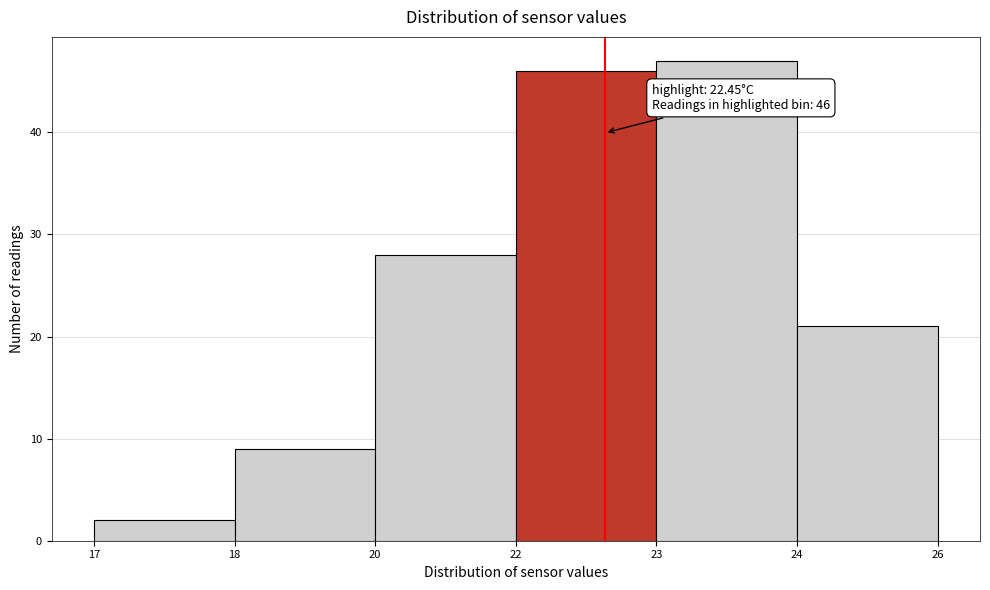

Reading left to right, list all the values displayed in this chart.

17=2	18=9	20=28	22=46	23=47	24=21